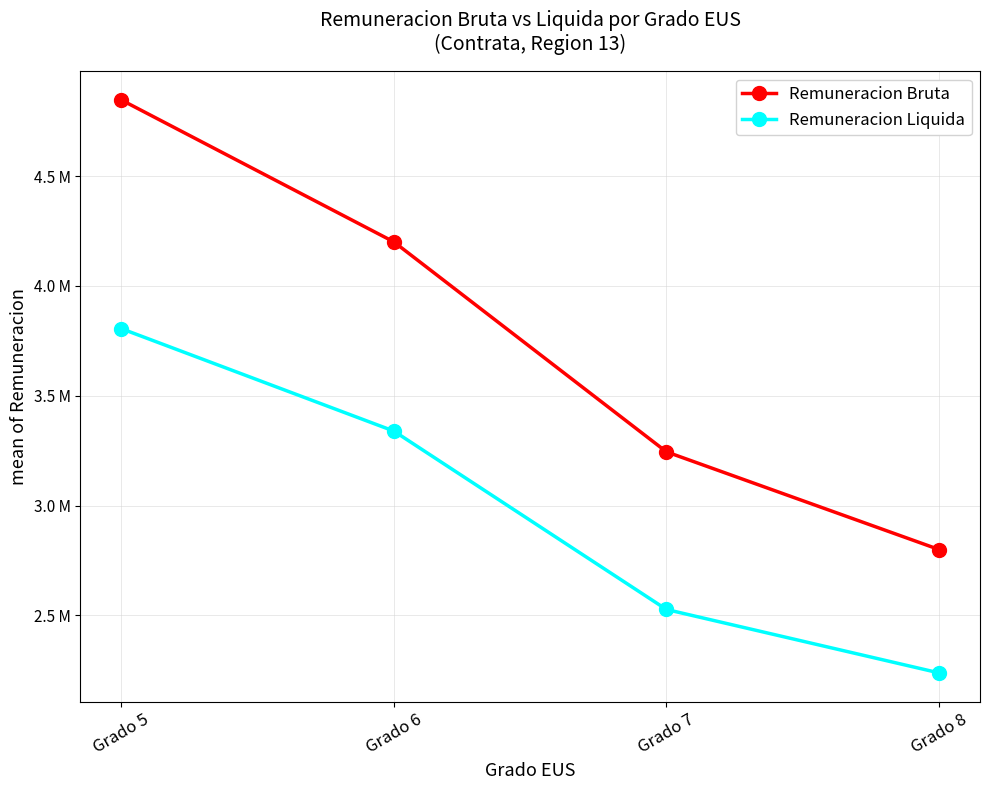

At how many categories does at least one series exceed 2690170?

4